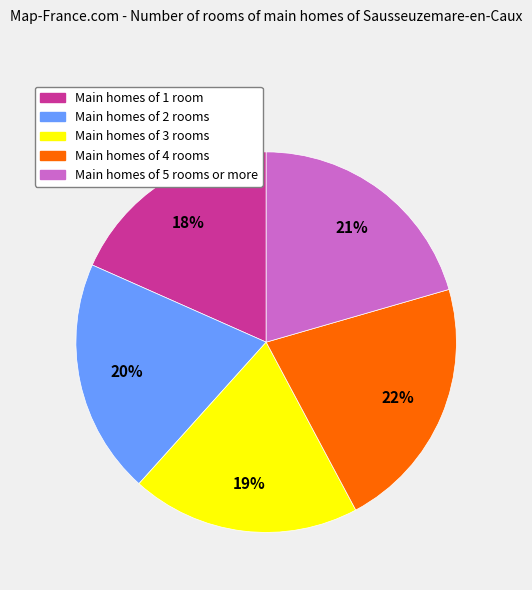

To the nearest percent, what is the average slice percentage?

20%